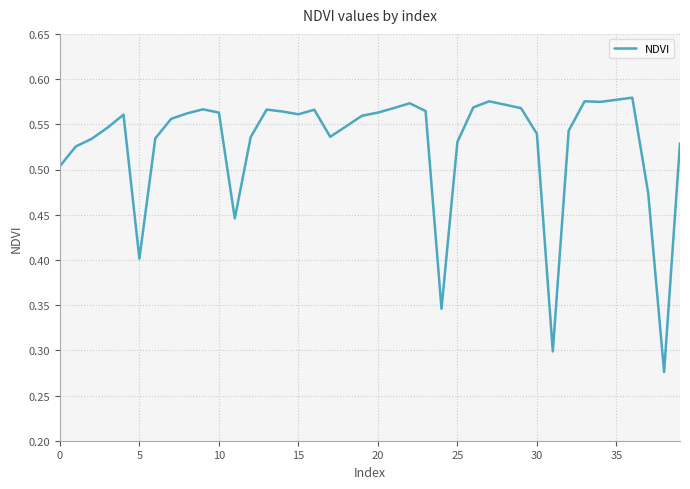

Between 35 and 30, which is larger?

35